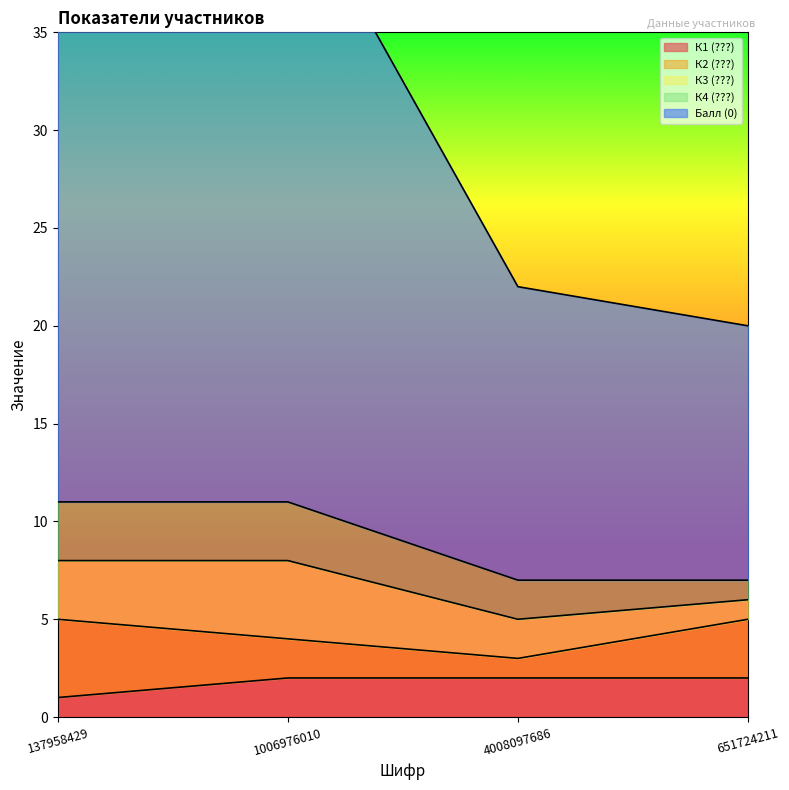

Which category has the lowest value in the К4 (???) series?

651724211